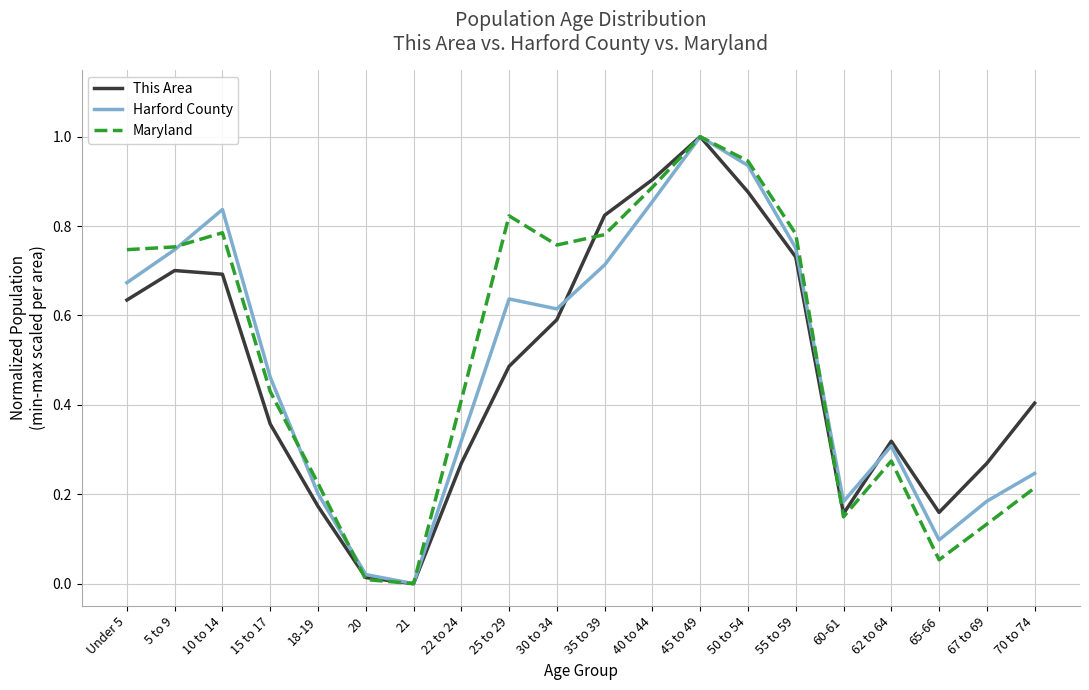

Which series changed the most between 65-66 and 67 to 69?

This Area